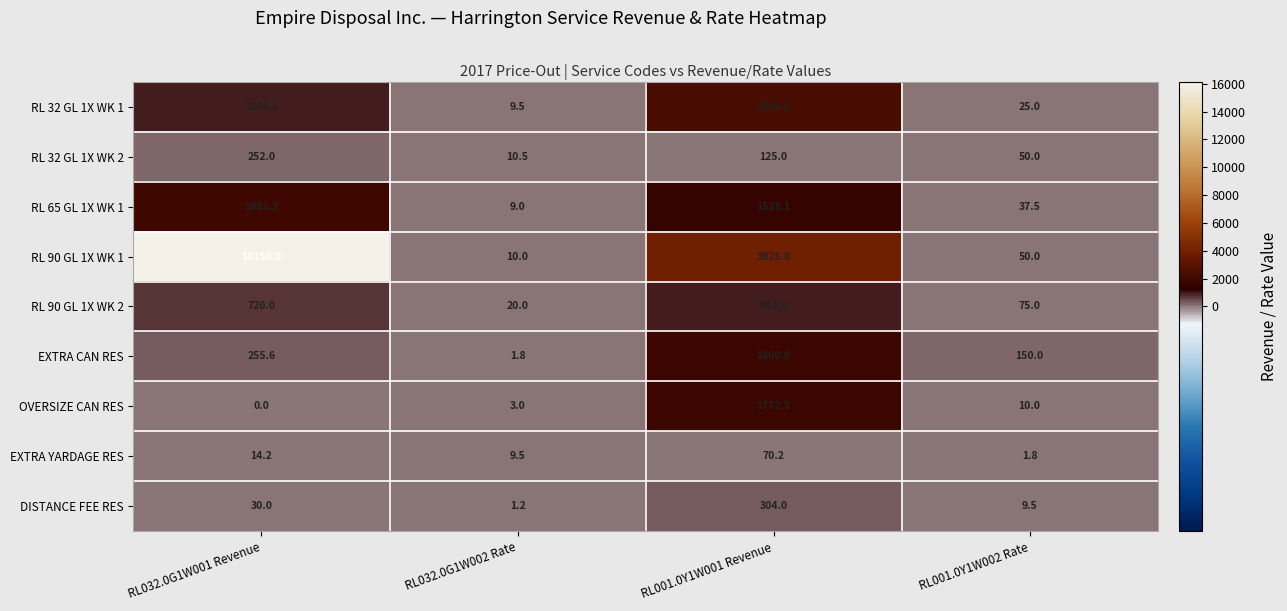

What is the difference between the highest and lowest values at RL001.0Y1W001 Revenue?

3854.8